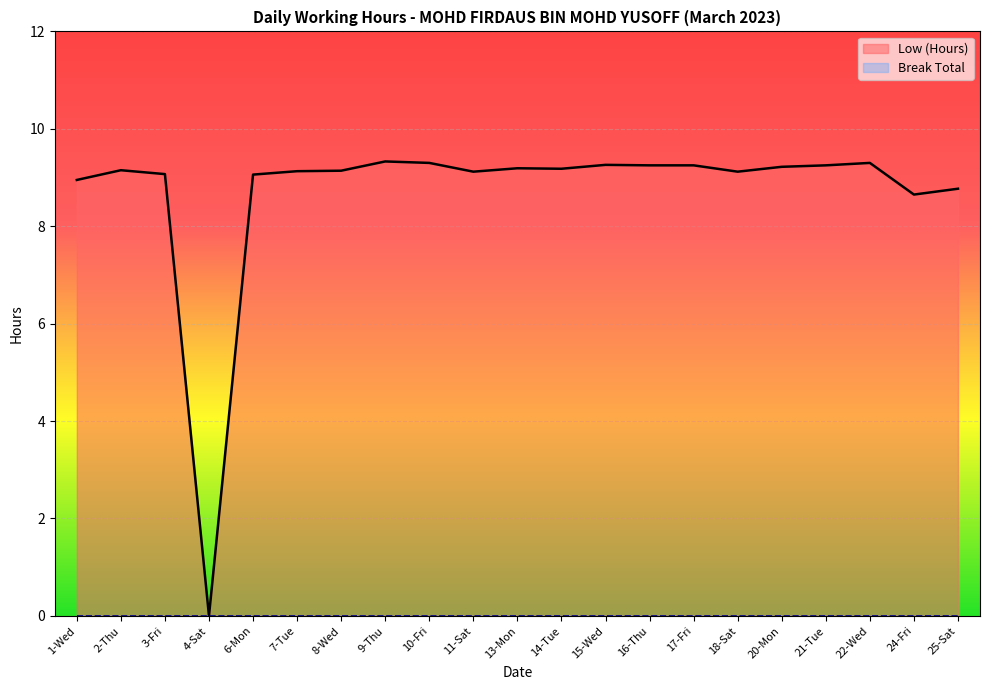

What is the approximate value at 21-Tue?

9.2